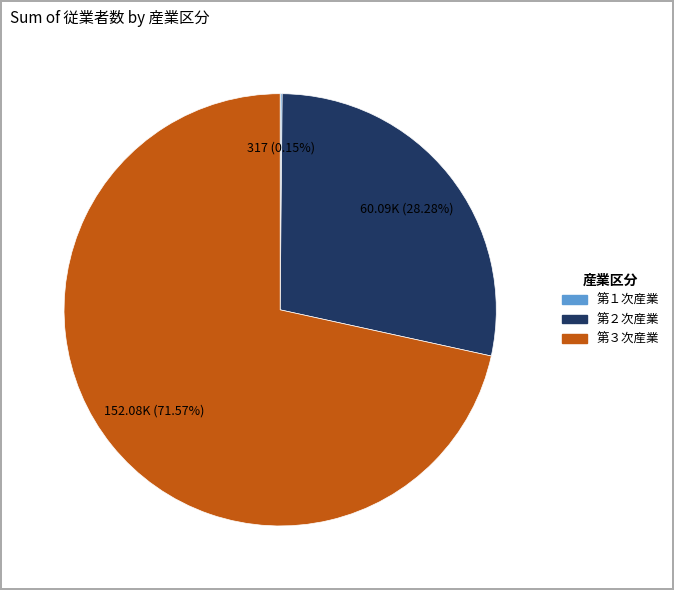

Is there any slice that represents more than half of the pie?

Yes